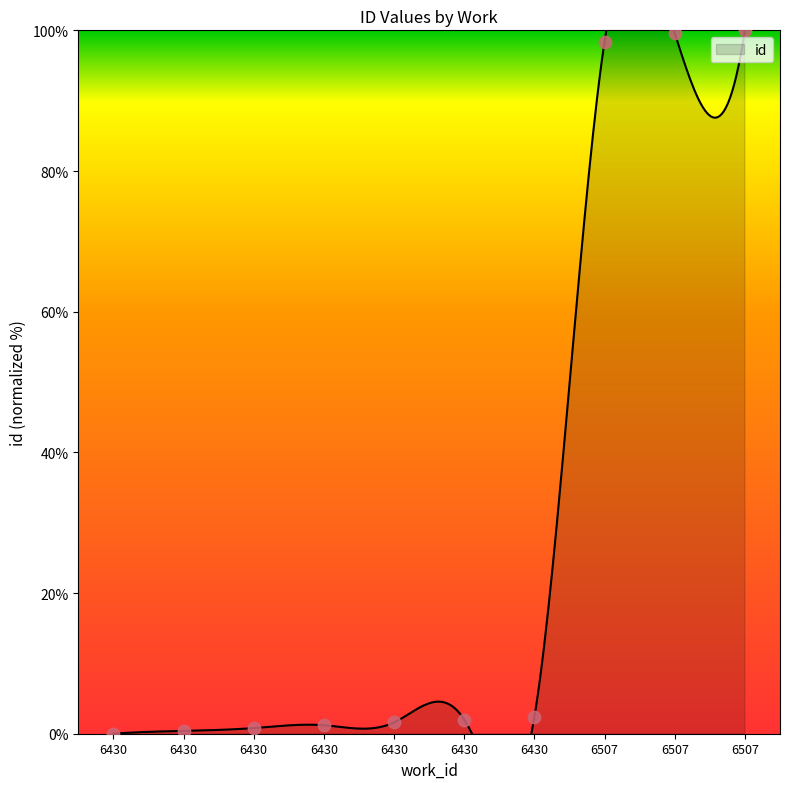

What is the change in value from 6430 to 6430?

+0.4